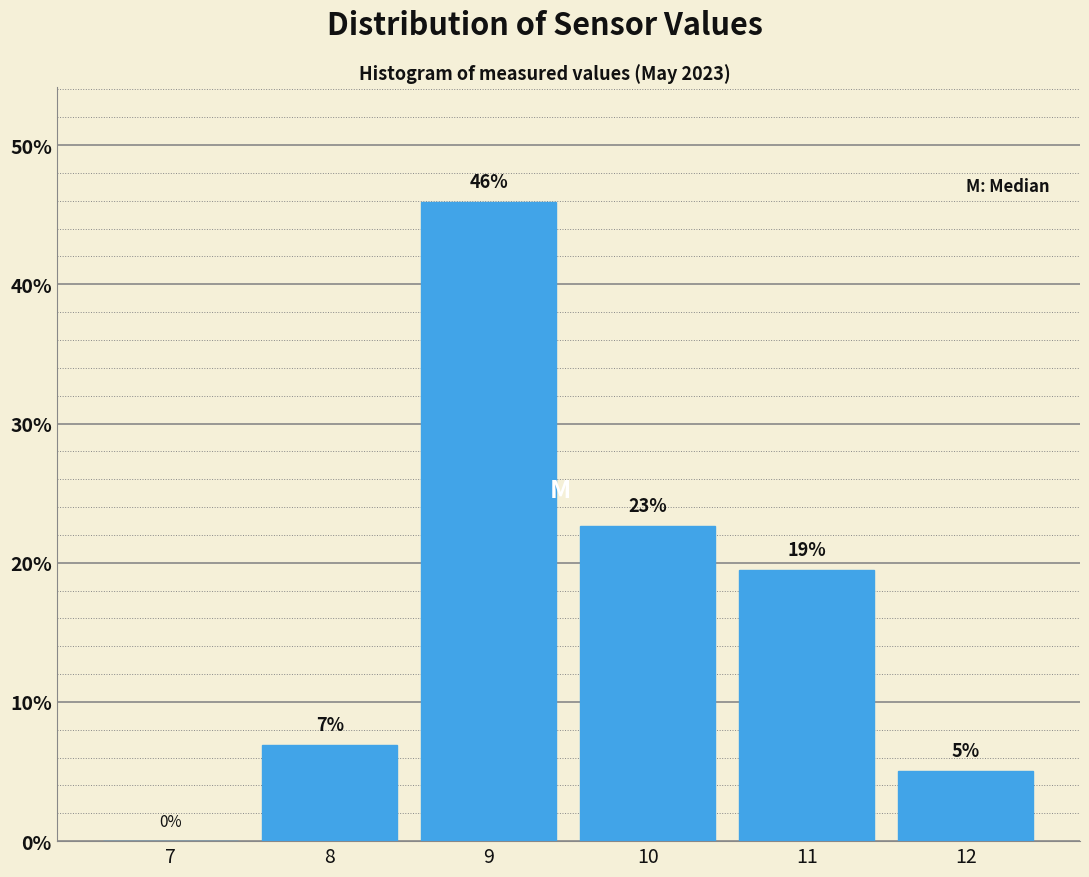

Which range on the x-axis has the tallest bar?

8.5 to 9.5